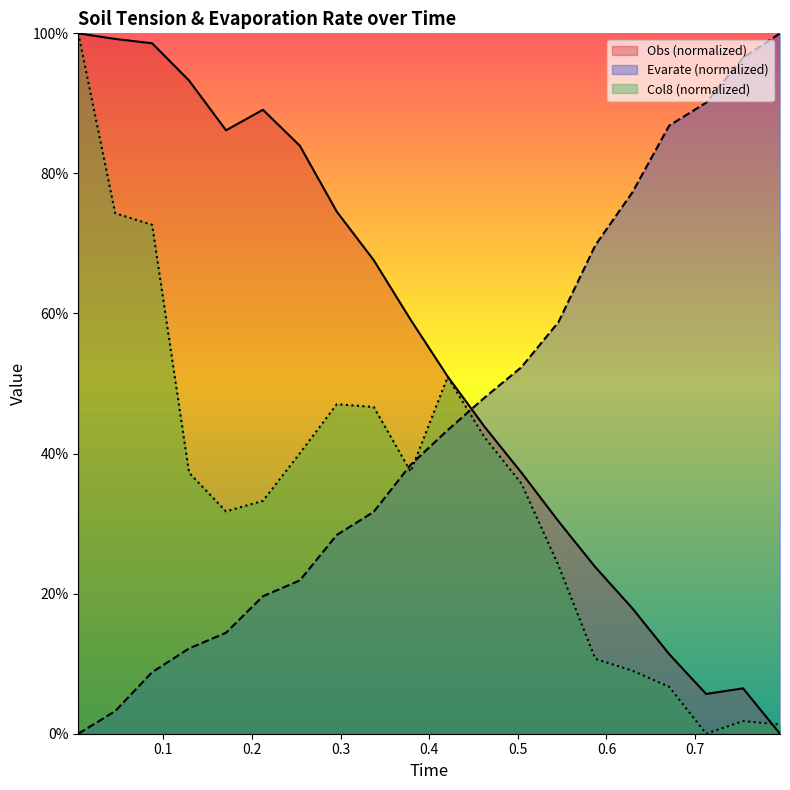

What is the average value of the Obs series?

0.5